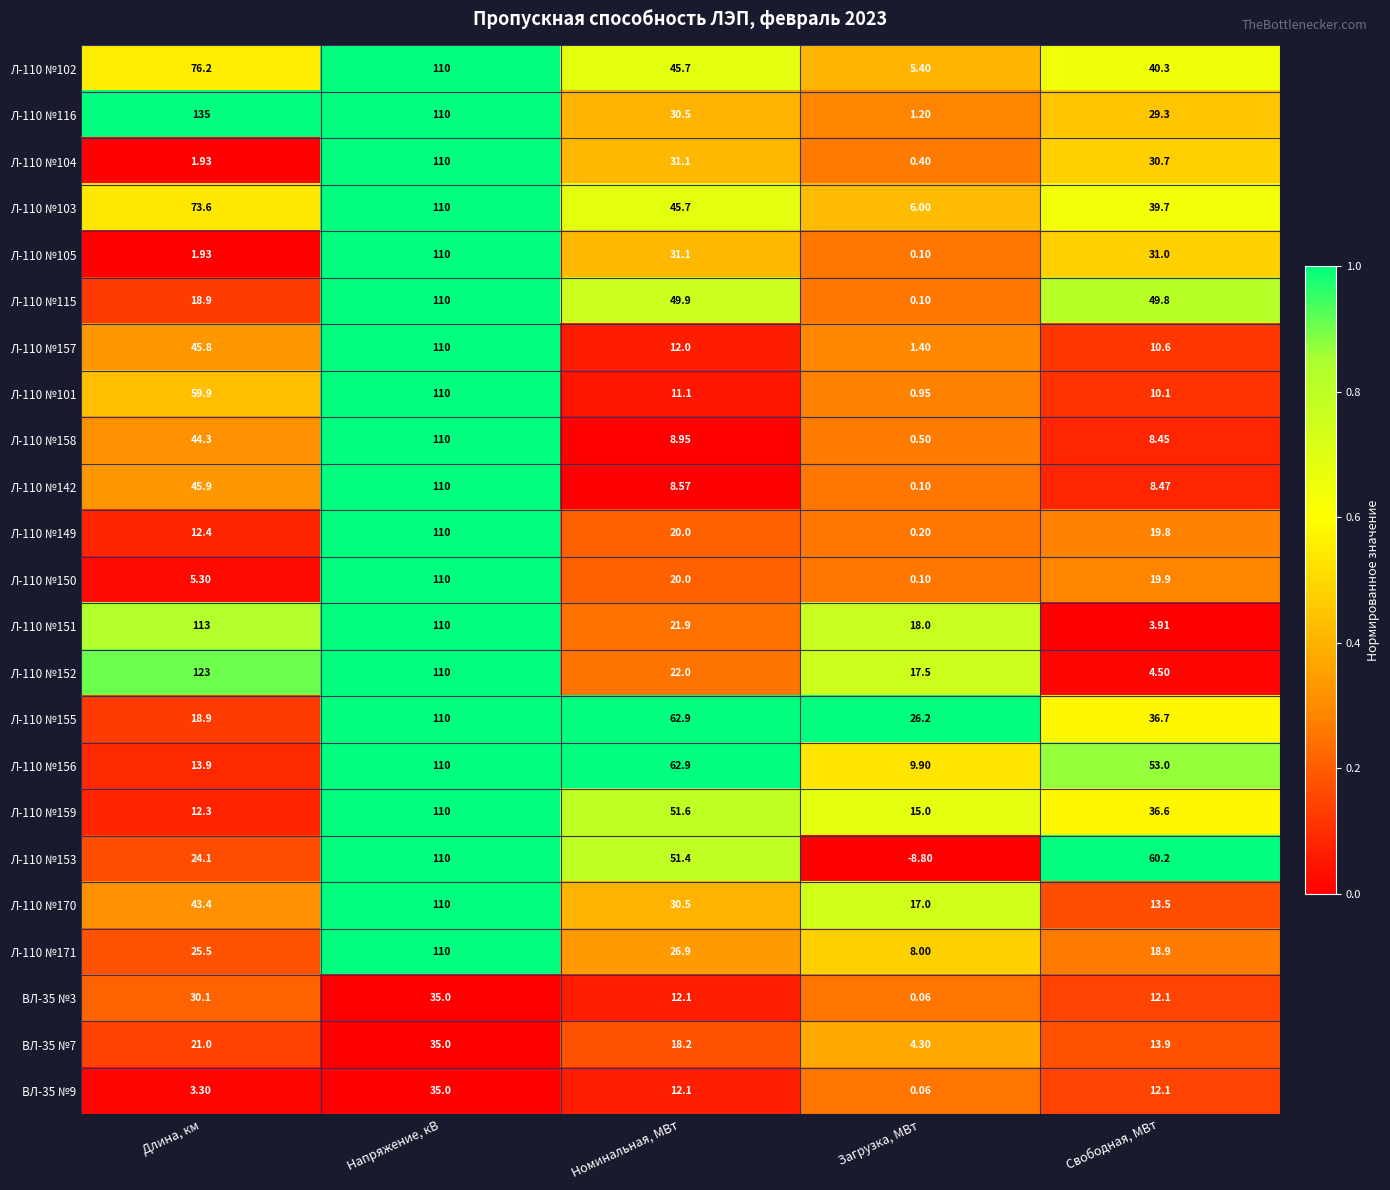

At which category is the sum across all series the highest?

Напряжение, кВ